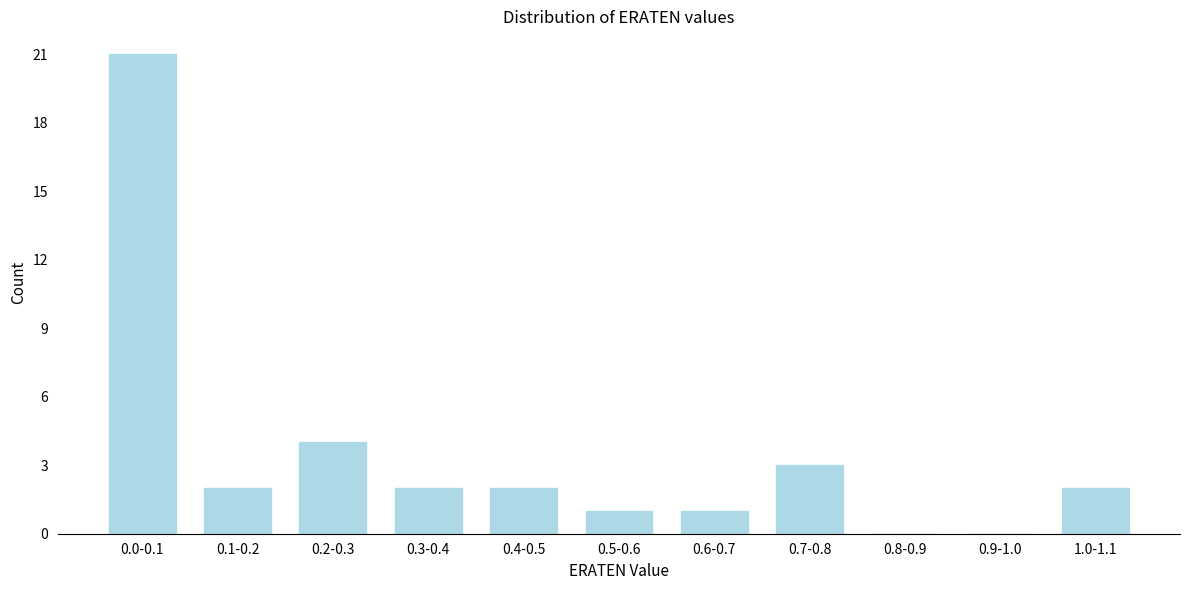

Reading left to right, extract all data points from this chart.

0.0-0.1=21	0.1-0.2=2	0.2-0.3=4	0.3-0.4=2	0.4-0.5=2	0.5-0.6=1	0.6-0.7=1	0.7-0.8=3	0.8-0.9=0	0.9-1.0=0	1.0-1.1=2